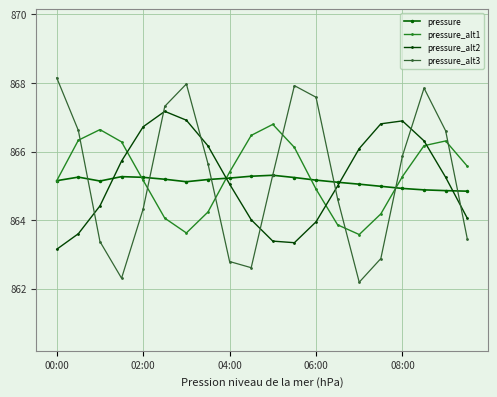

At which category does pressure_alt2 reach its first local peak?

5